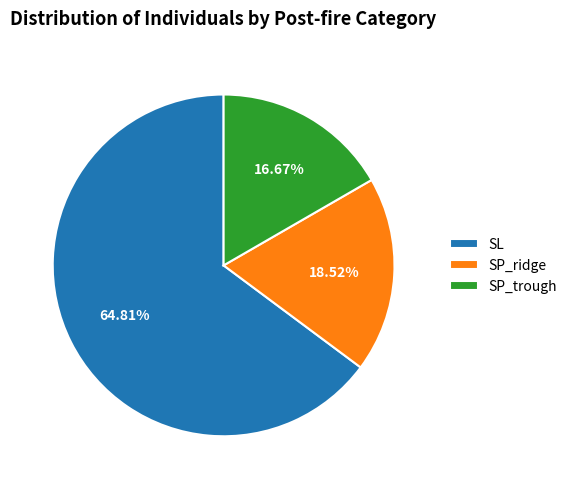

To the nearest percent, what portion does SP_ridge represent?

19%